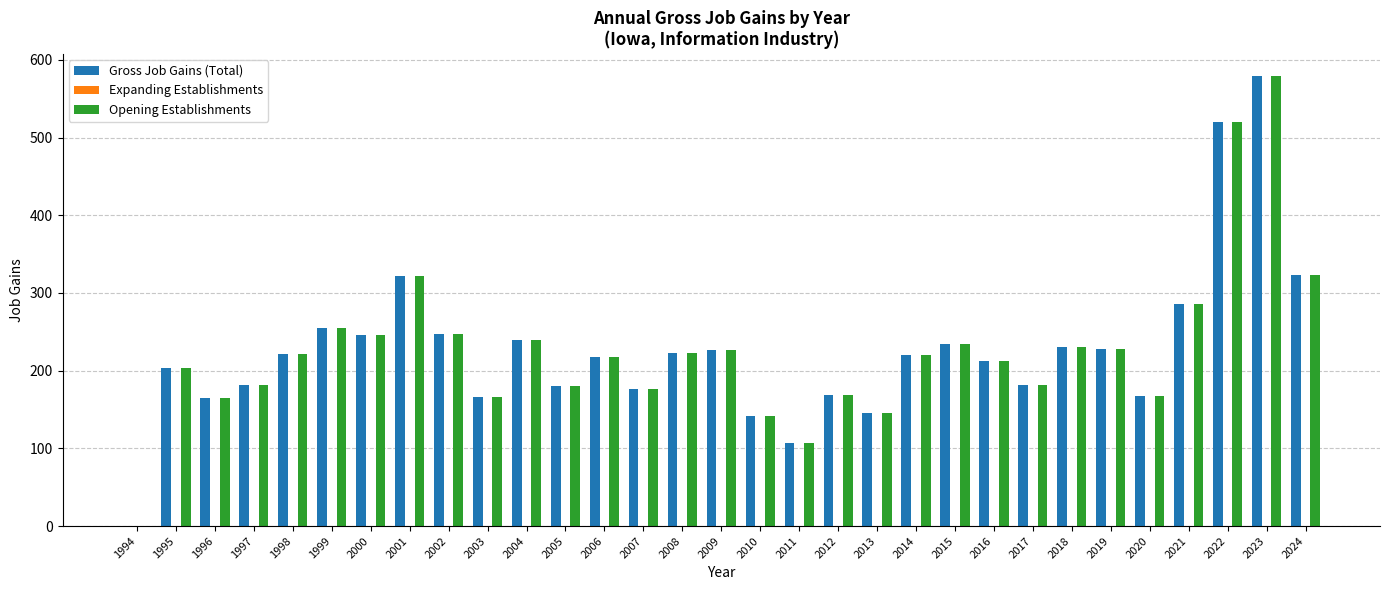

What is the sum of all Opening Establishments values?

7016